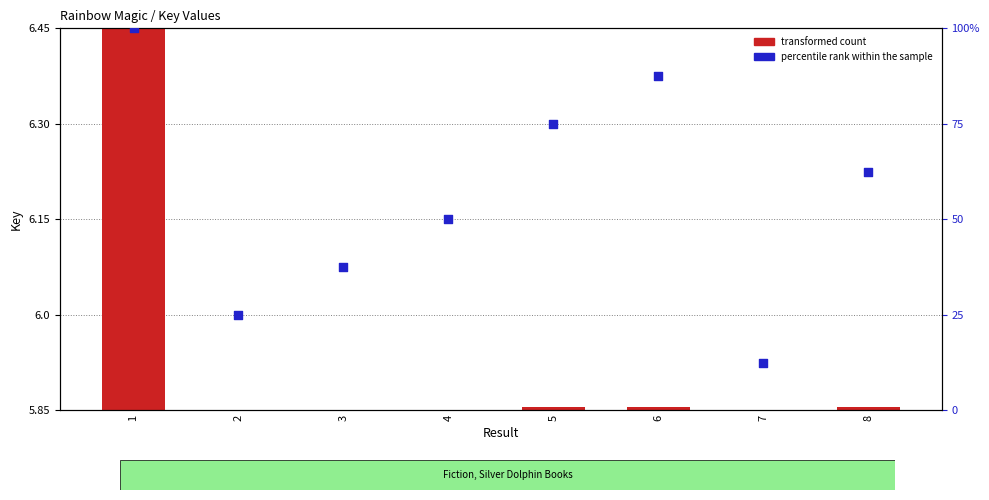

What is the total value across all series at 5?

75.0